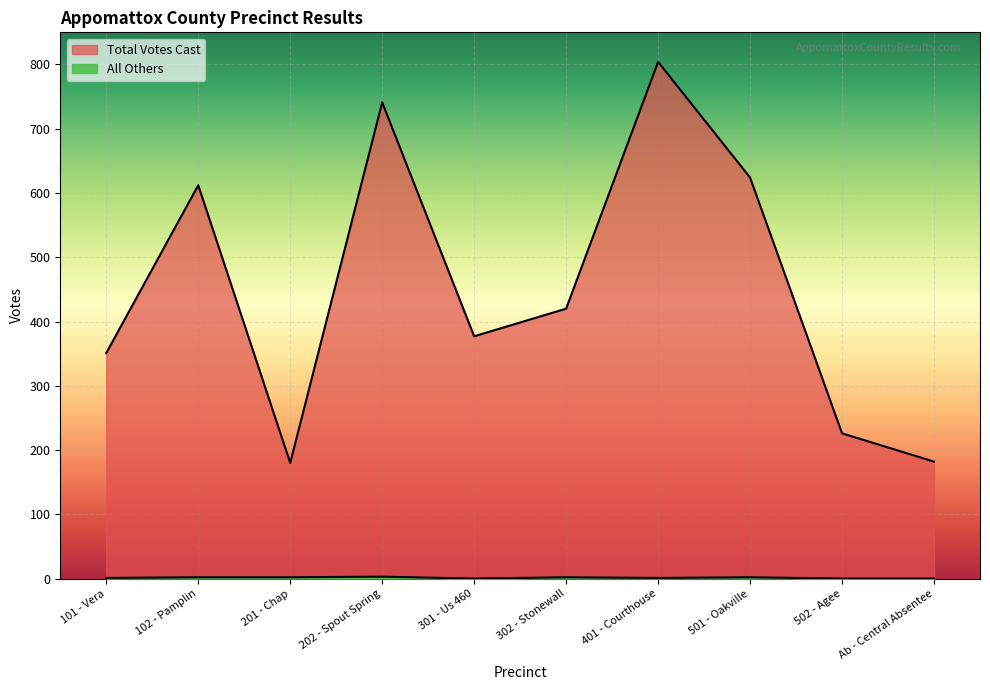

Which category has the highest value across all series?

401 - Courthouse